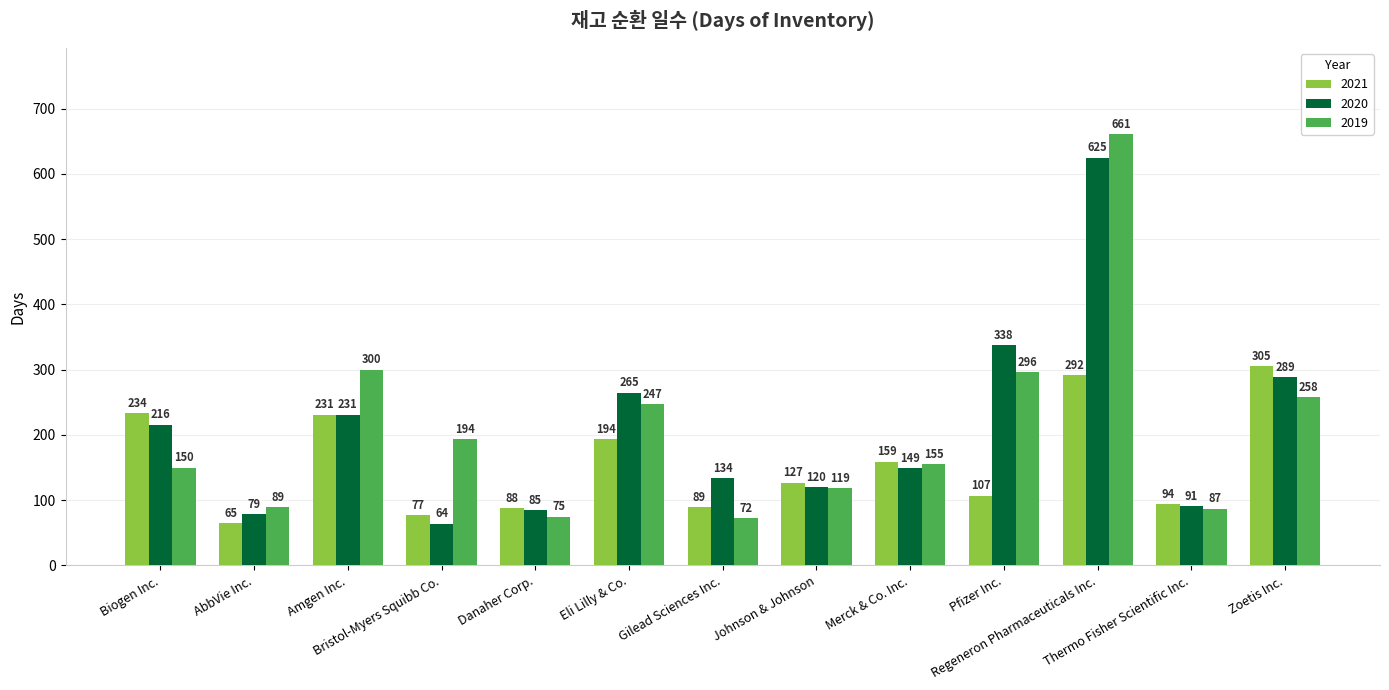

Which category has the highest value in the 2020 series?

Regeneron Pharmaceuticals Inc.